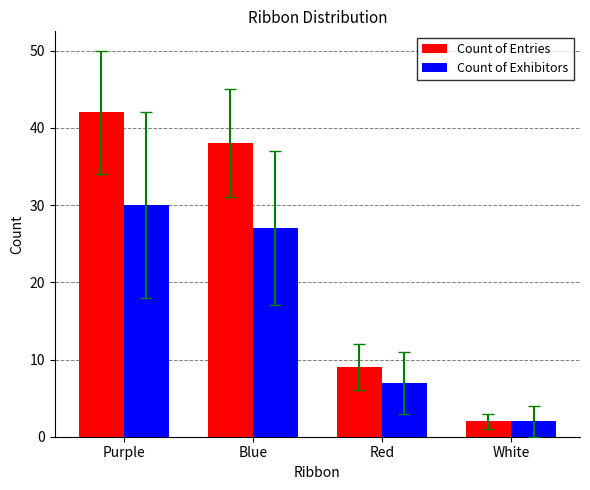

True or false: Count of Exhibitors has a value of 27 at Blue.

True